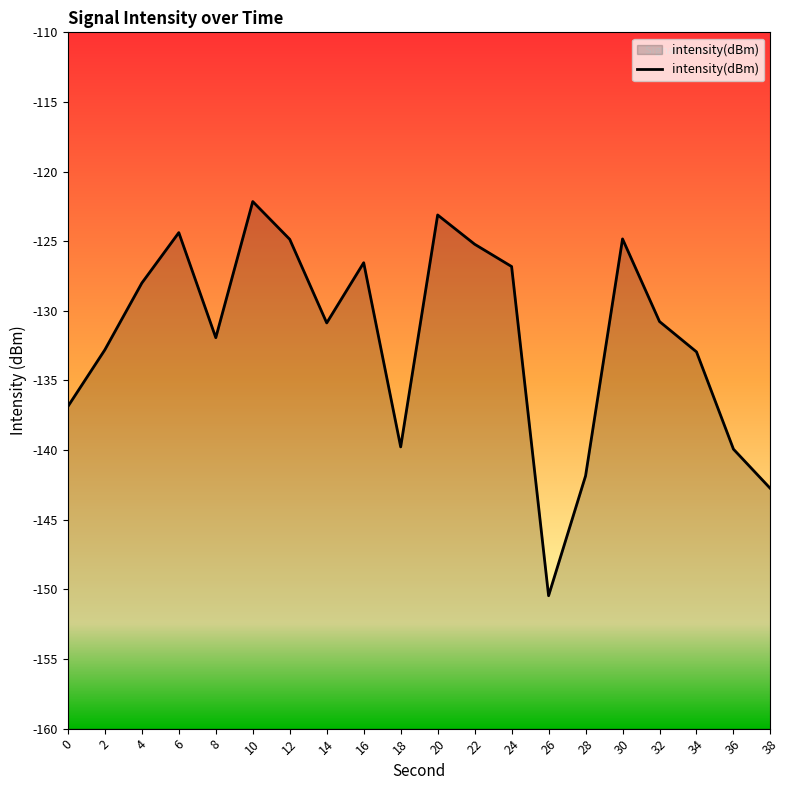

What is the smallest value displayed?

-150.5